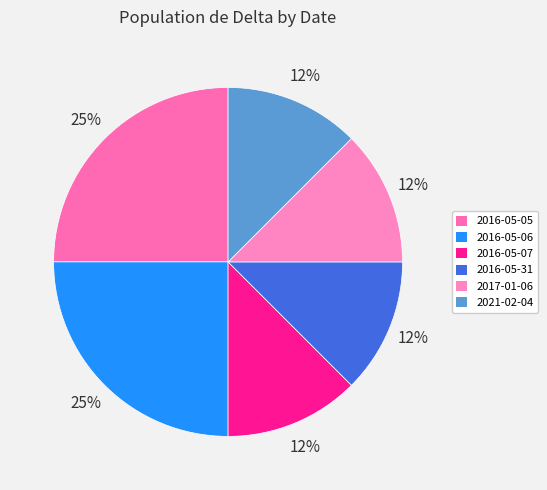

Is there a majority slice in this chart?

No